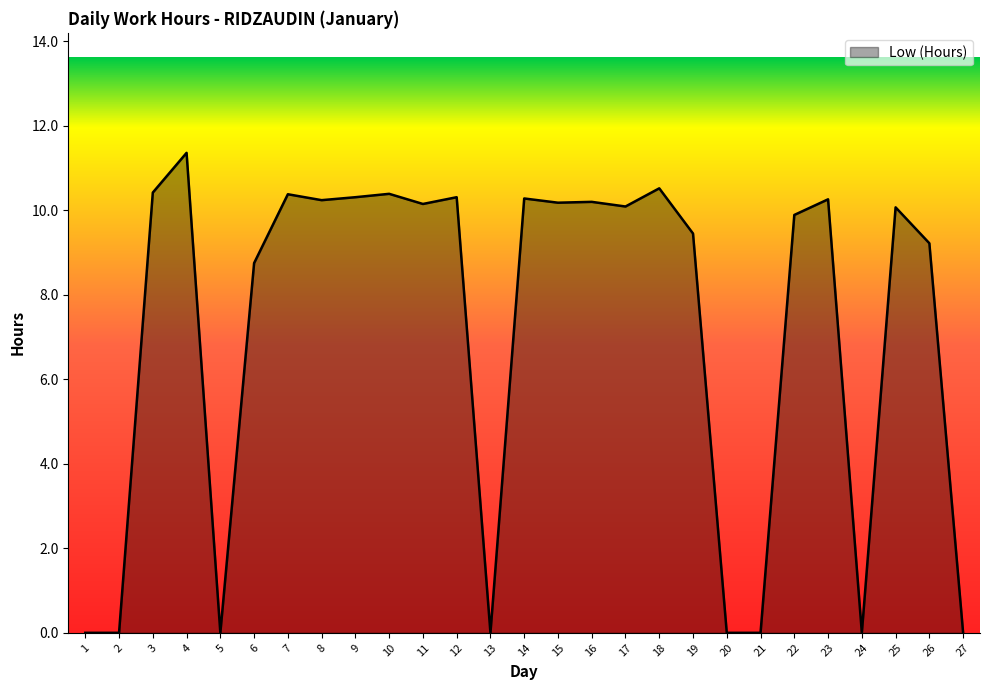

How many lines are shown in the chart?

1